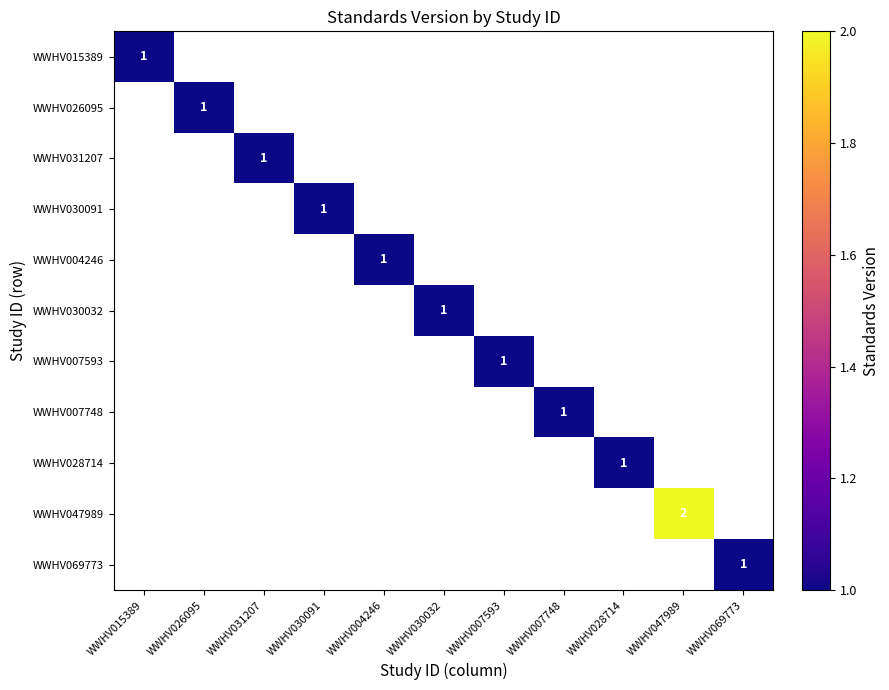

Which category has the lowest value across all series?

WWHV015389